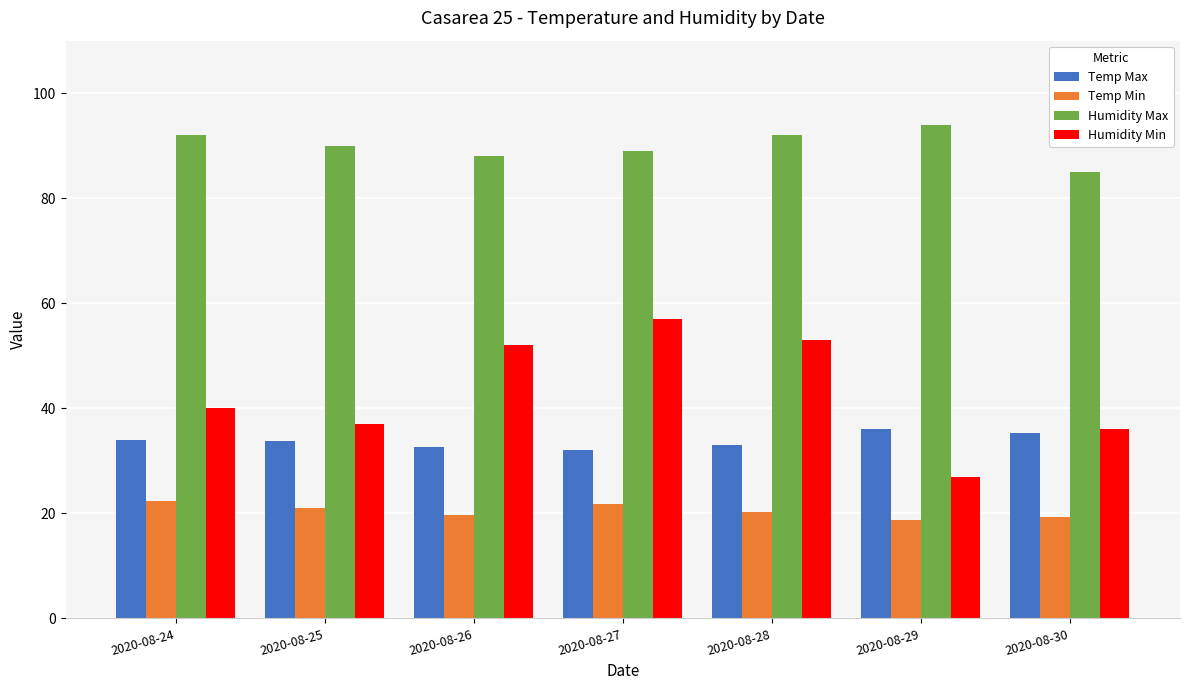

What is the value of the Temp Min bar at the 1st from the left?

22.4